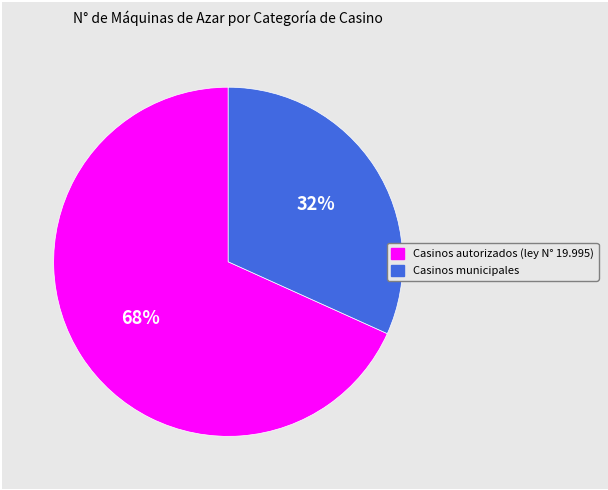

Is Casinos autorizados (ley N° 19.995) the majority of the pie?

Yes